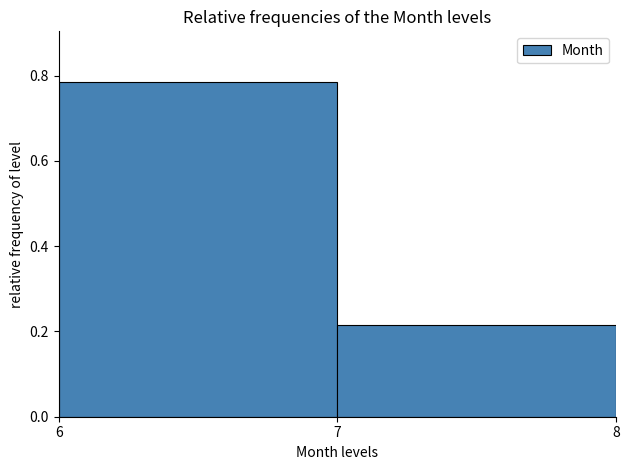

Reading left to right, transcribe this chart: for each bar, give the range it covers on the x-axis and its height. The values are not printed on the chart, so give them approximately, as read against the axis.

6 to 7: 0.78
7 to 8: 0.22